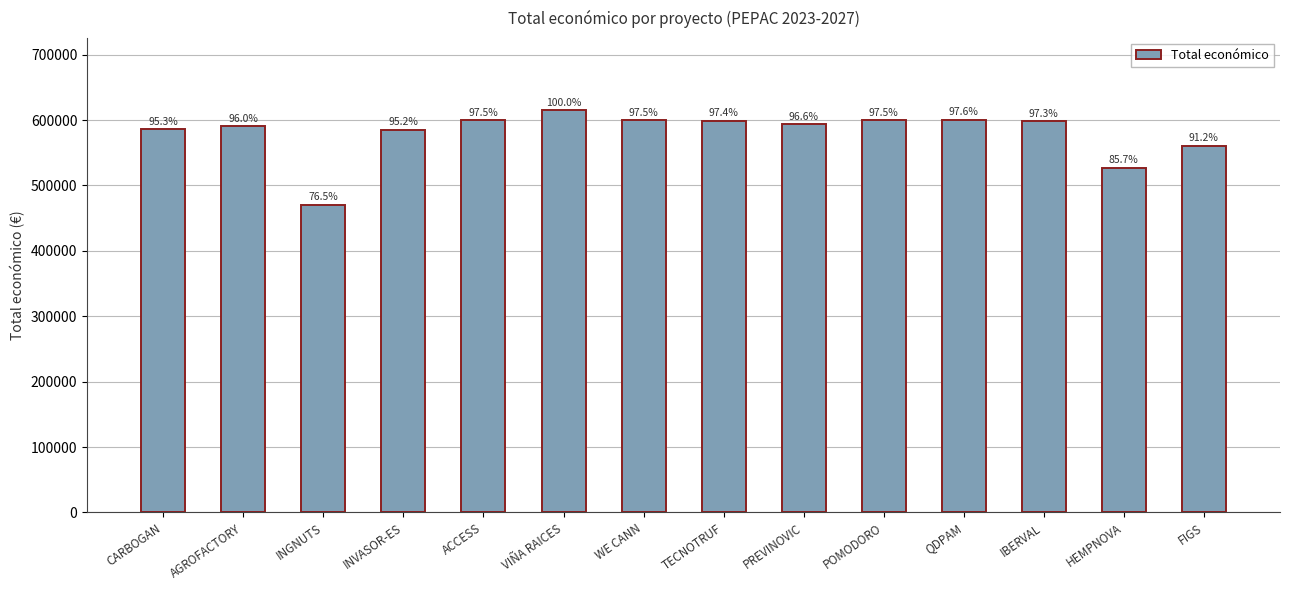

Is it true that the value at FIGS is 871579?

False